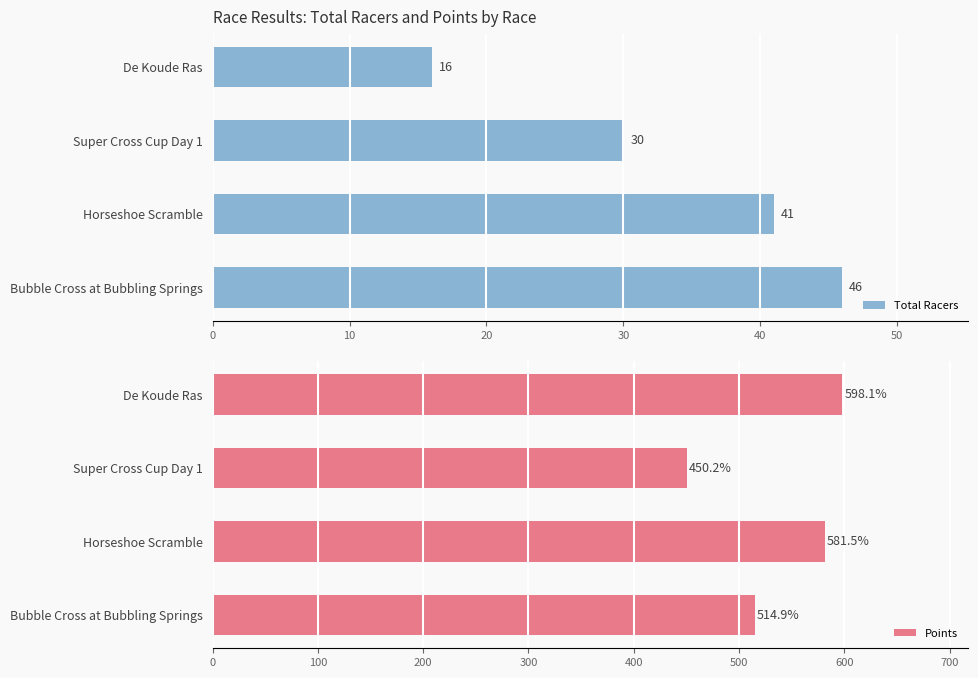

List the labels in order of Total Racers value, smallest first.

De Koude Ras, Super Cross Cup Day 1, Horseshoe Scramble, Bubble Cross at Bubbling Springs